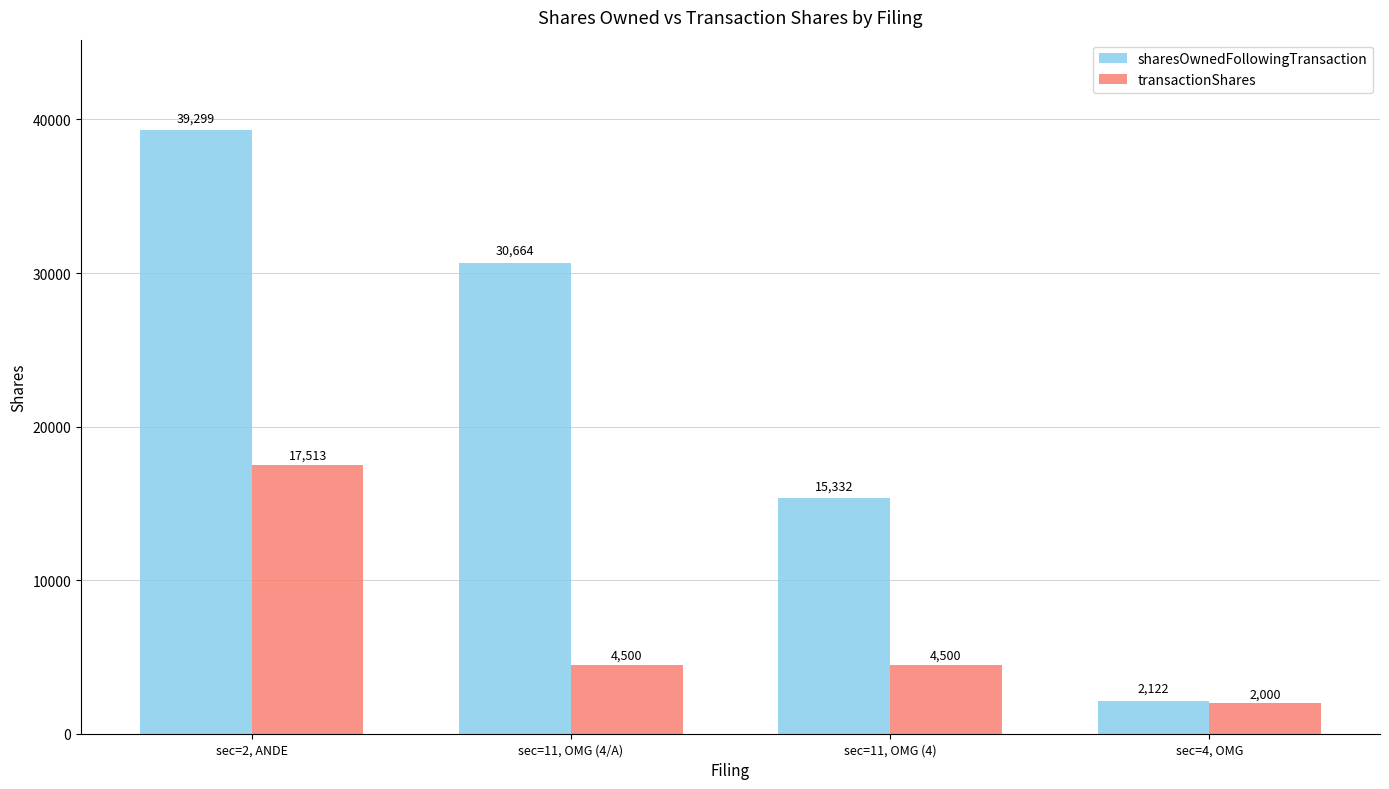

Is it true that transactionShares equals 4500 at sec=11, OMG (4/A)?

True